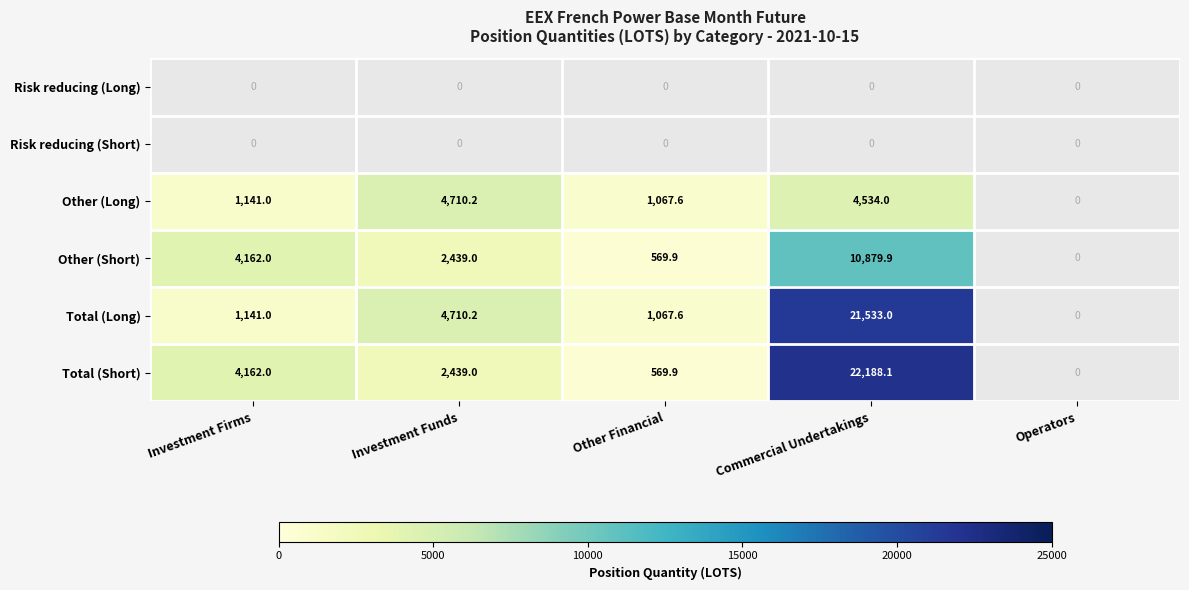

At which category is the sum across all series the highest?

Commercial Undertakings